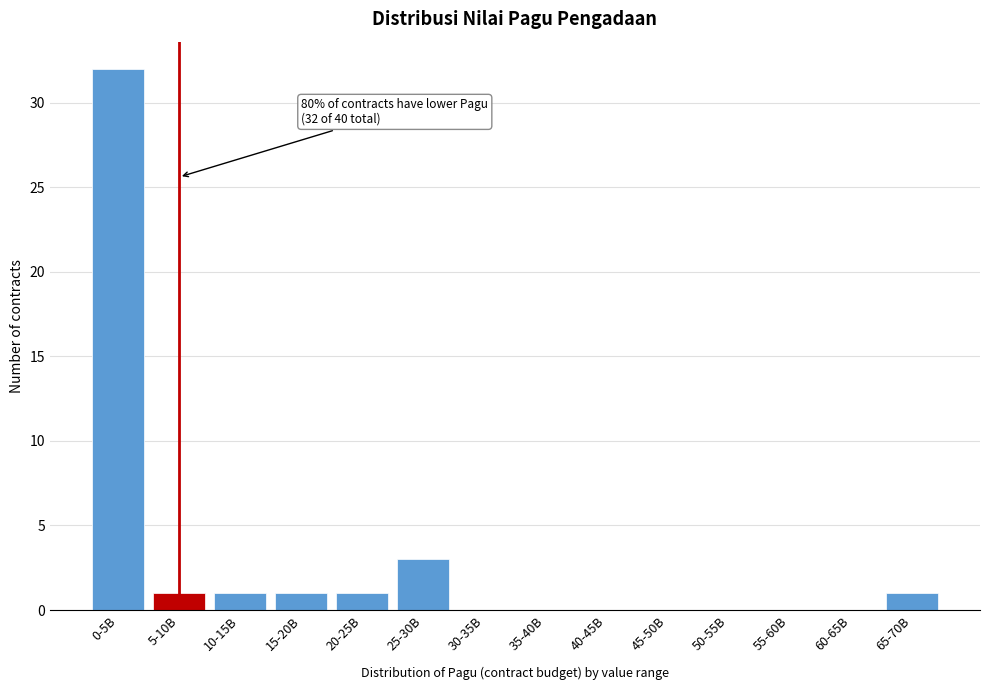

Reading left to right, what are all the values shown in this chart?

0-5B=32	5-10B=1	10-15B=1	15-20B=1	20-25B=1	25-30B=3	30-35B=0	35-40B=0	40-45B=0	45-50B=0	50-55B=0	55-60B=0	60-65B=0	65-70B=1